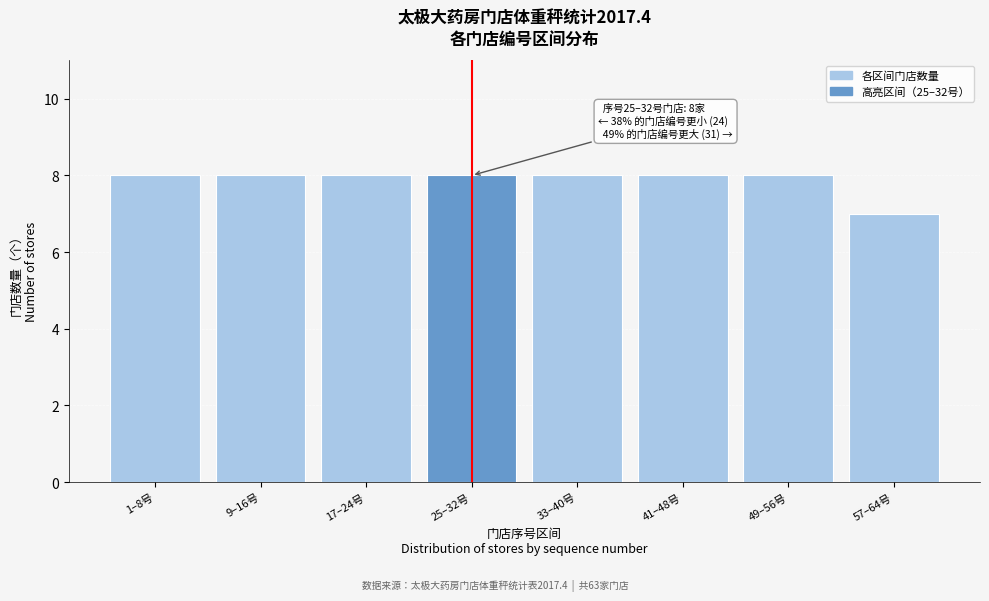

Reading left to right, transcribe all the data shown in this chart.

8	8	8	8	8	8	8	7